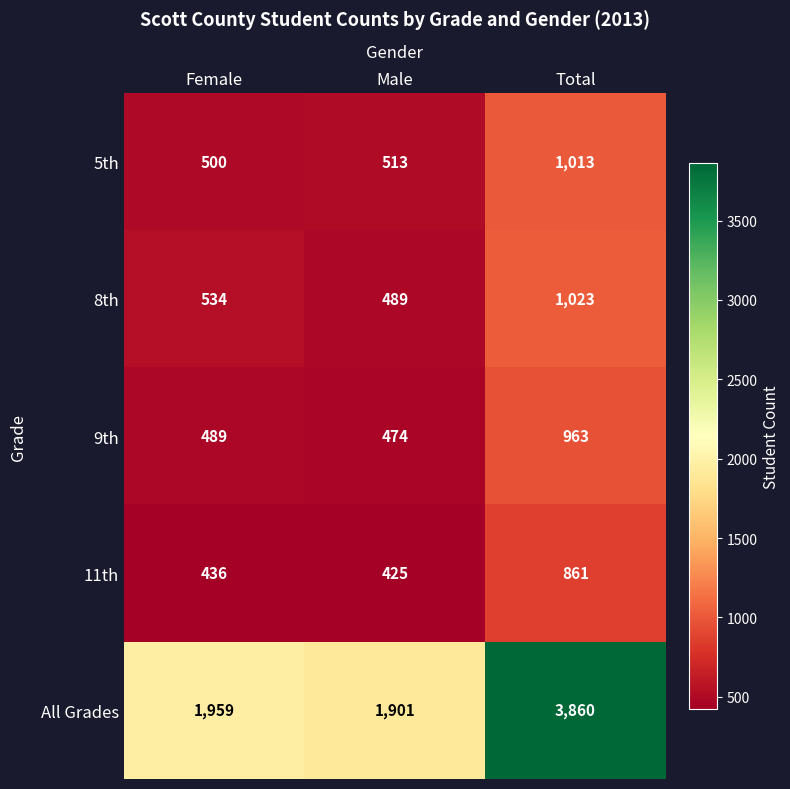

Reading left to right, transcribe all the data shown in this chart.

5th: Female=500	Male=513	Total=1013
8th: Female=534	Male=489	Total=1023
9th: Female=489	Male=474	Total=963
11th: Female=436	Male=425	Total=861
All Grades: Female=1959	Male=1901	Total=3860